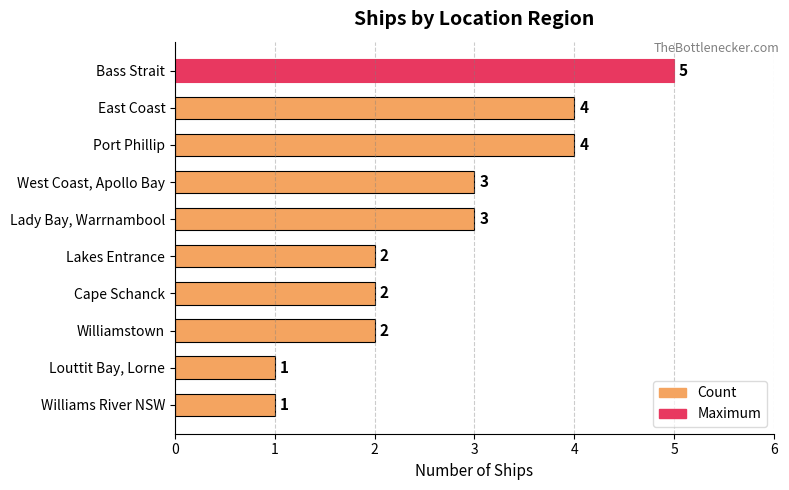

Approximately how many times larger is the value at East Coast compared to Bass Strait?

0.8